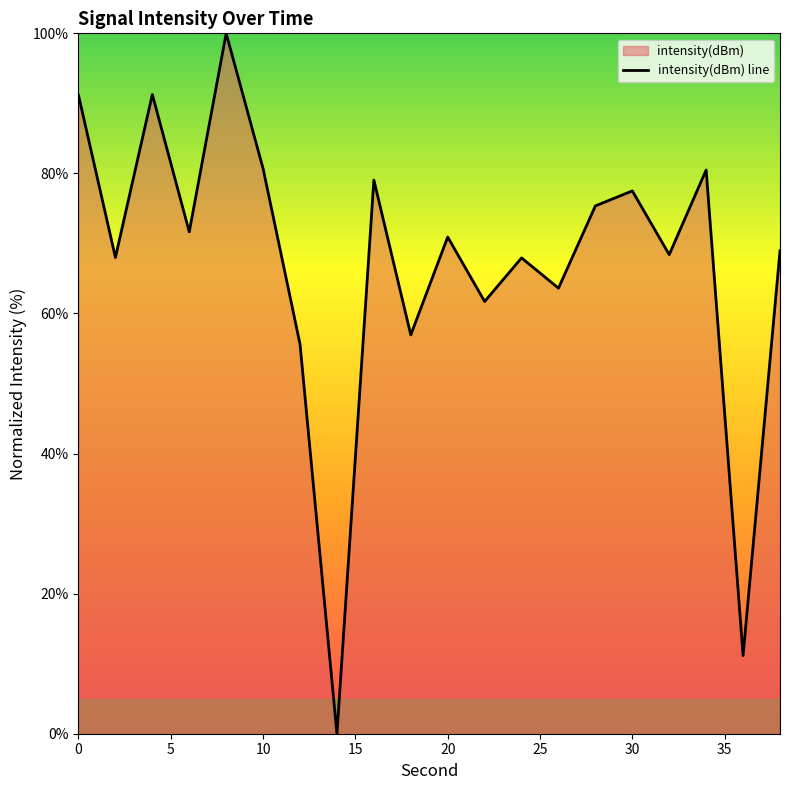

What is the change in value from 10 to 14?

-80.7